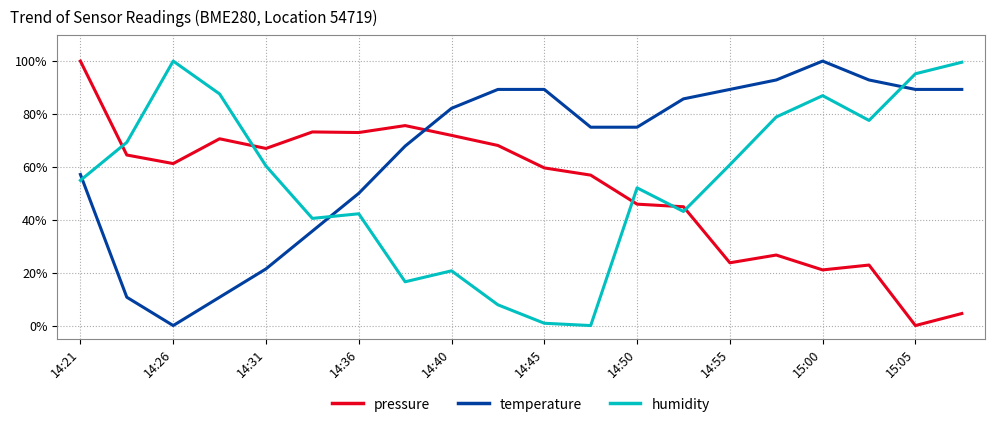

Which series ends up on top after the final intersection of pressure and temperature?

temperature